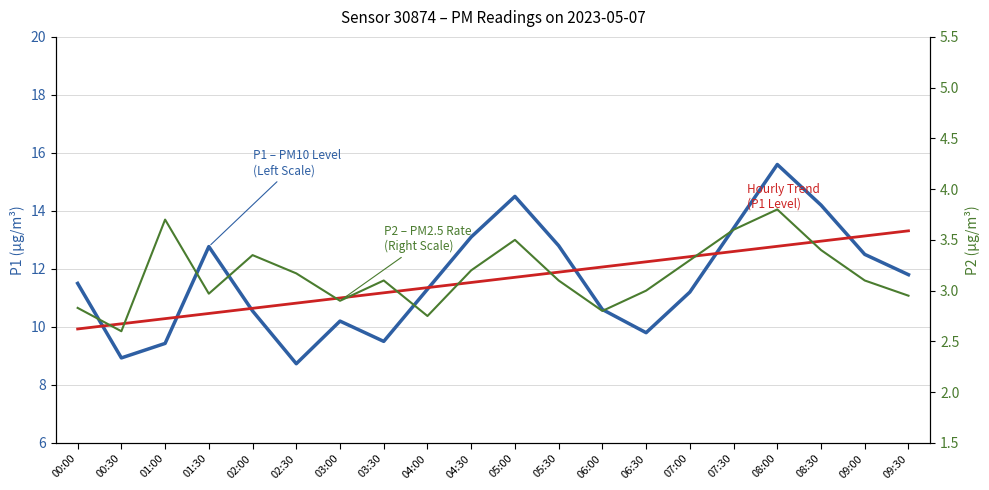

What are all the series names shown in the legend?

P1 – PM10 Level
(Left Scale), Trend (P1), P2 – PM2.5 Rate
(Right Scale)